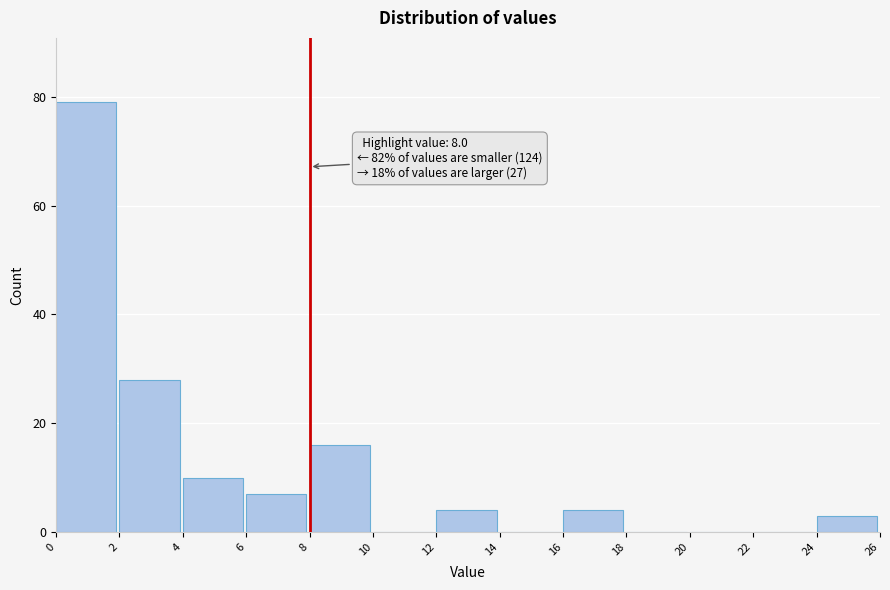

Over which range of the x-axis is the bar tallest?

0 to 2